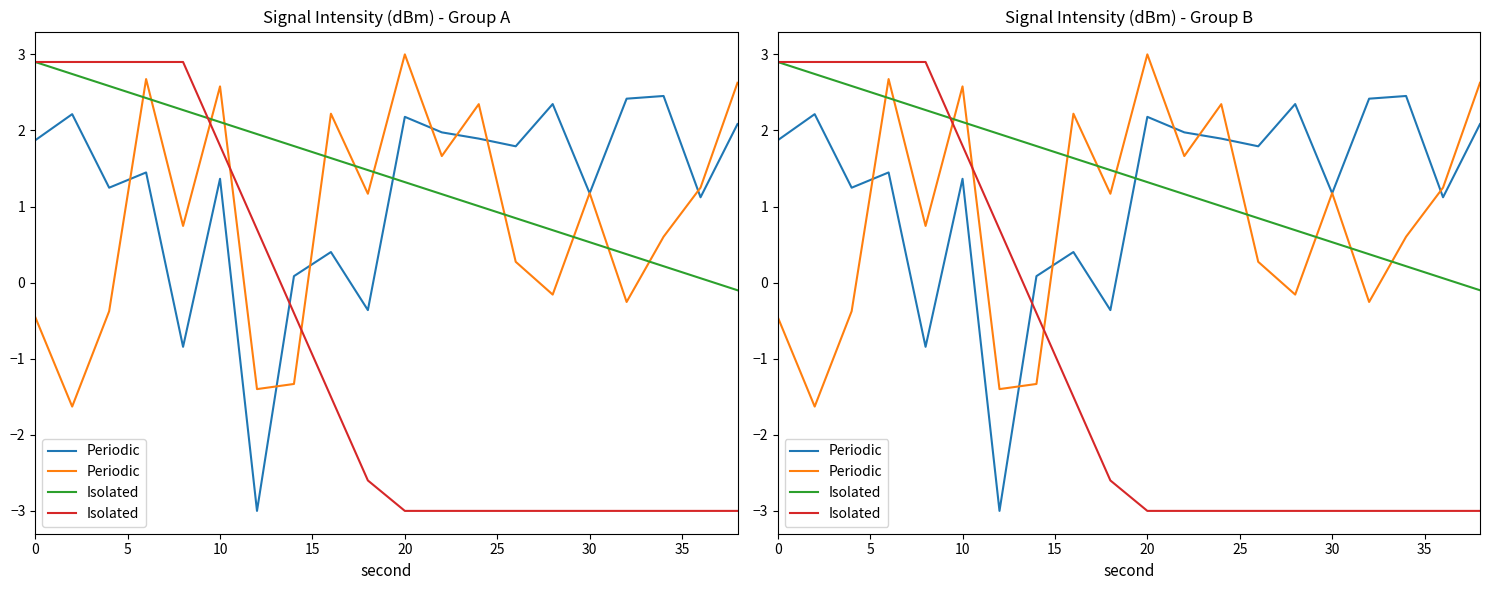

What is the sum of all Isolated values?

-17.5